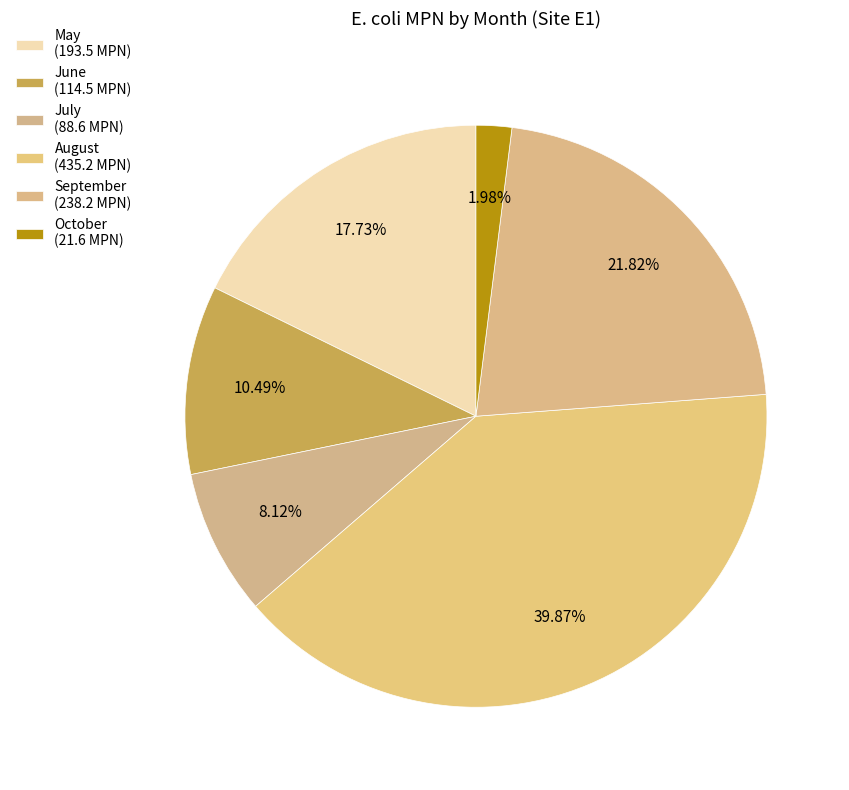

To the nearest percent, what is the combined percentage of September and May?

40%